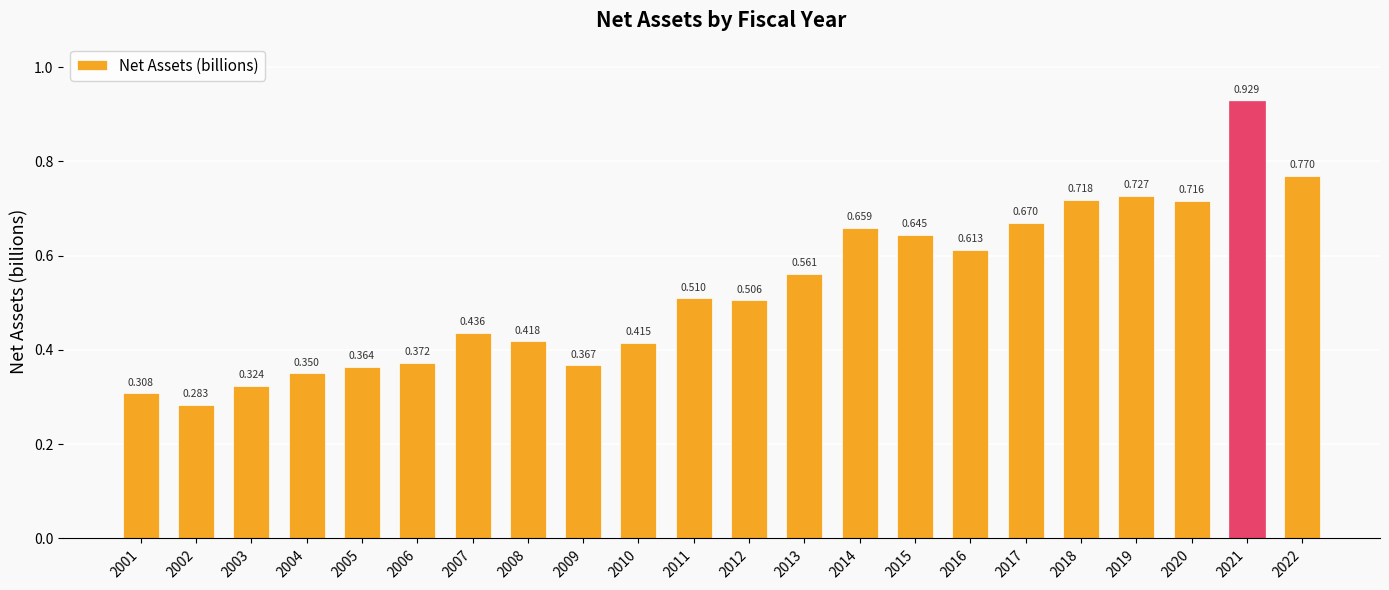

At which category does the chart reach its minimum across all series?

2002